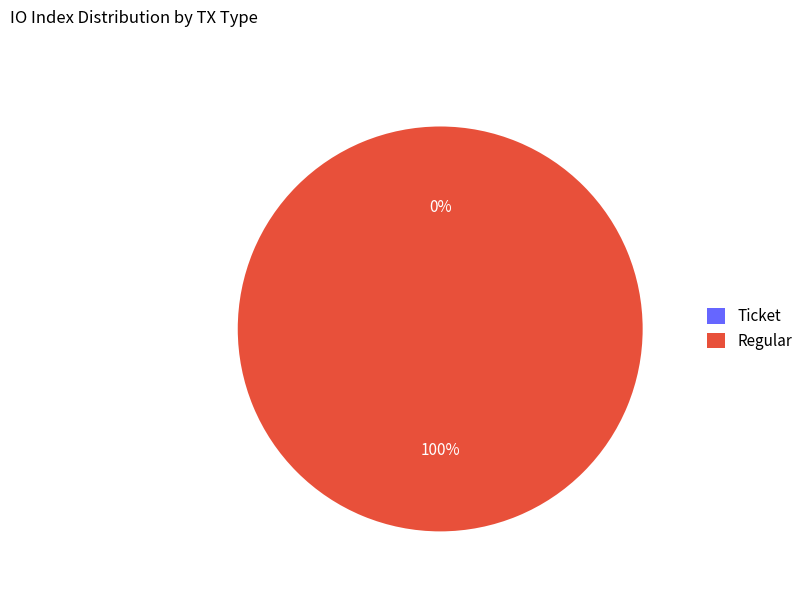

To the nearest percent, what is the difference between the largest and smallest slice percentages?

100%